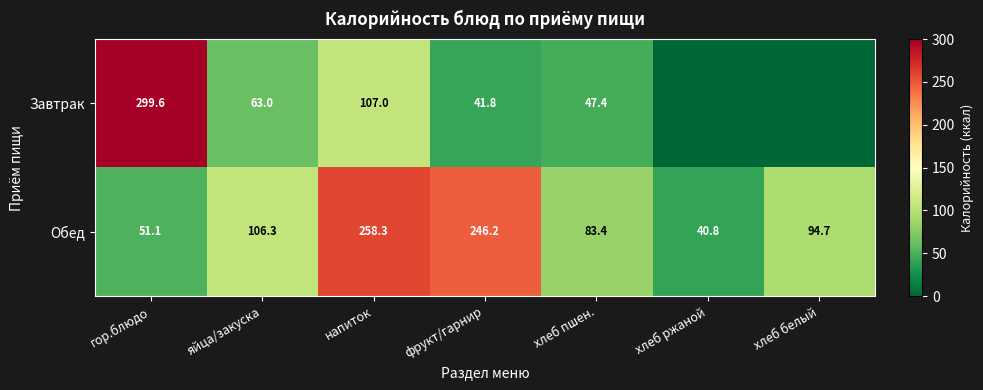

Which label corresponds to the smallest value in the chart?

хлеб ржаной